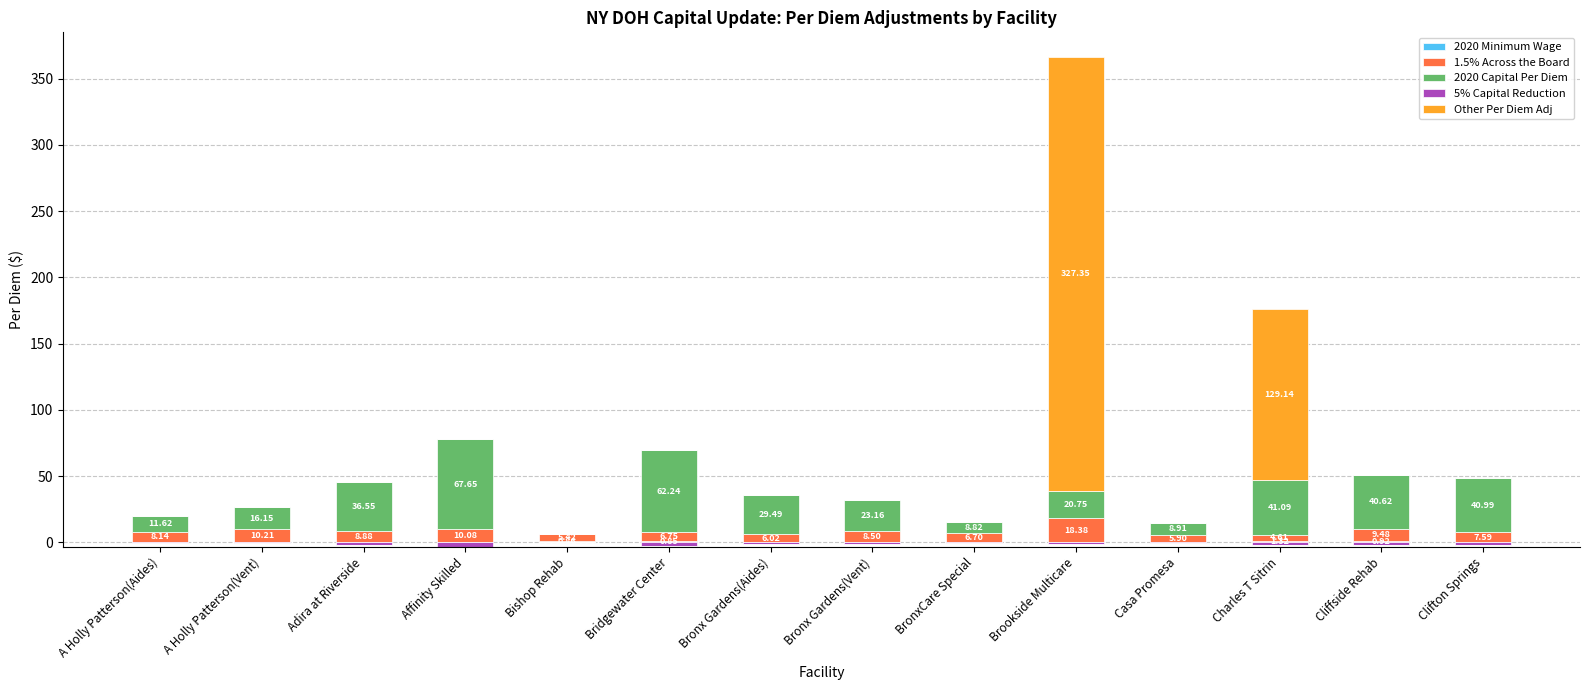

What position from the left is Bridgewater Center?

6